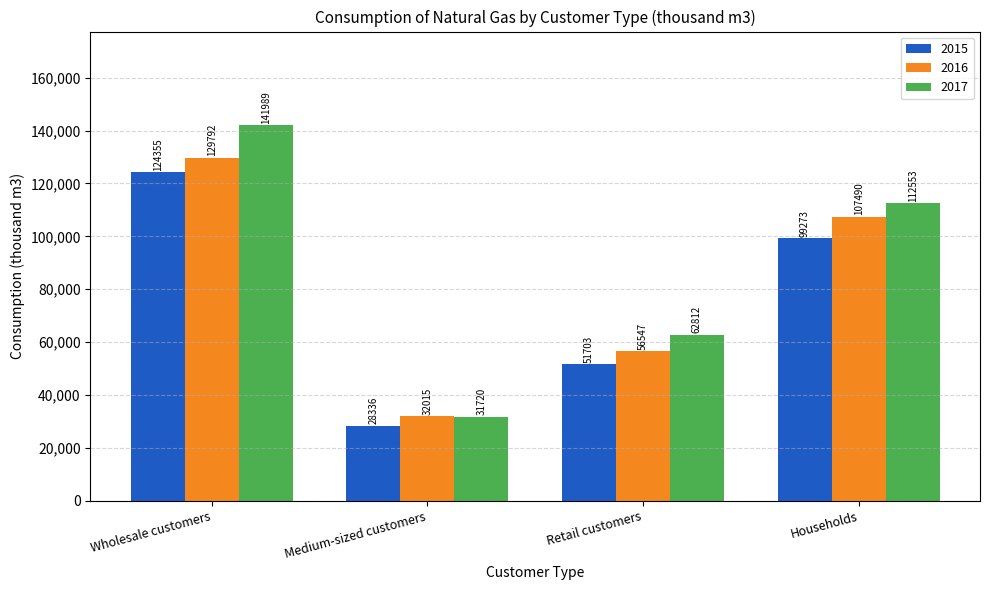

At which label does 2017 first exceed 112553?

Wholesale customers